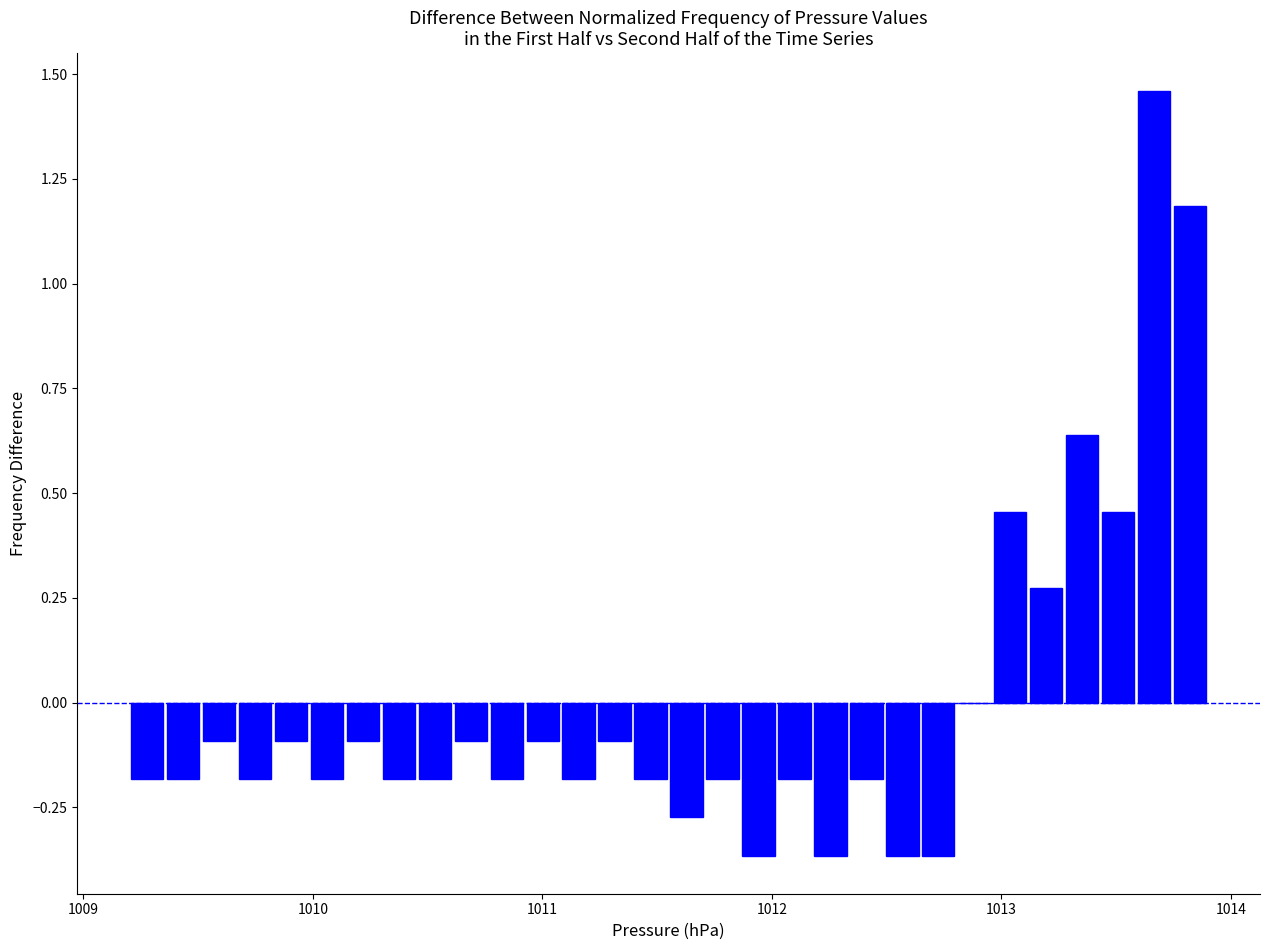

Read against the x-axis, roughly where is the centre of the tallest bar?

1013.7